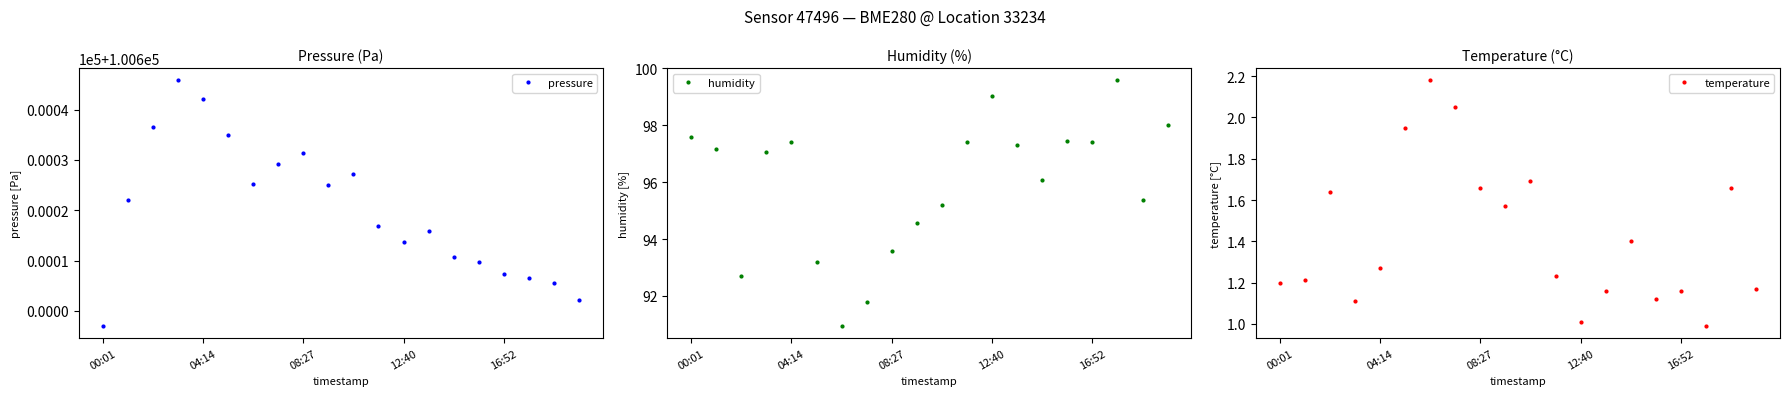

Reading left to right, extract all data points from this chart.

pressure: 100597.0	100622.1	100636.5	100645.8	100642.1	100634.9	100625.3	100629.2	100631.4	100625.1	100627.2	100616.9	100613.6	100615.8	100610.7	100609.7	100607.2	100606.6	100605.5	100602.1
humidity: 97.6	97.2	92.7	97.1	97.4	93.2	91.0	91.8	93.6	94.6	95.2	97.4	99.0	97.3	96.1	97.4	97.4	99.6	95.4	98.0
temperature: 1.2	1.2	1.6	1.1	1.3	1.9	2.2	2.0	1.7	1.6	1.7	1.2	1.0	1.2	1.4	1.1	1.2	1.0	1.7	1.2